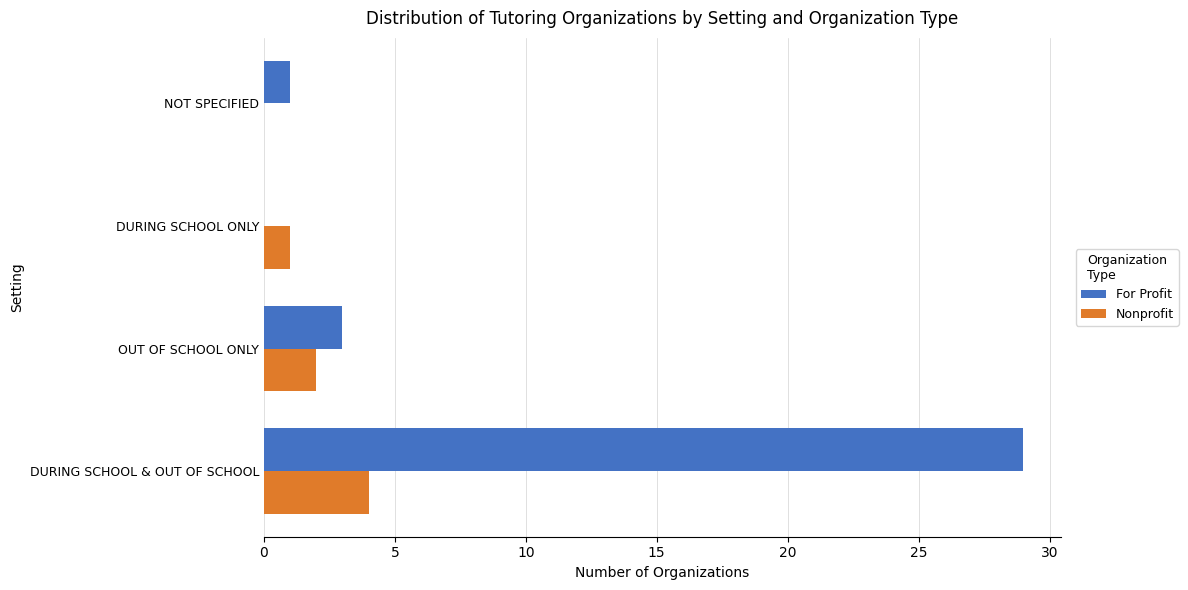

What is the sum of the Nonprofit values at DURING SCHOOL & OUT OF SCHOOL and DURING SCHOOL ONLY?

5